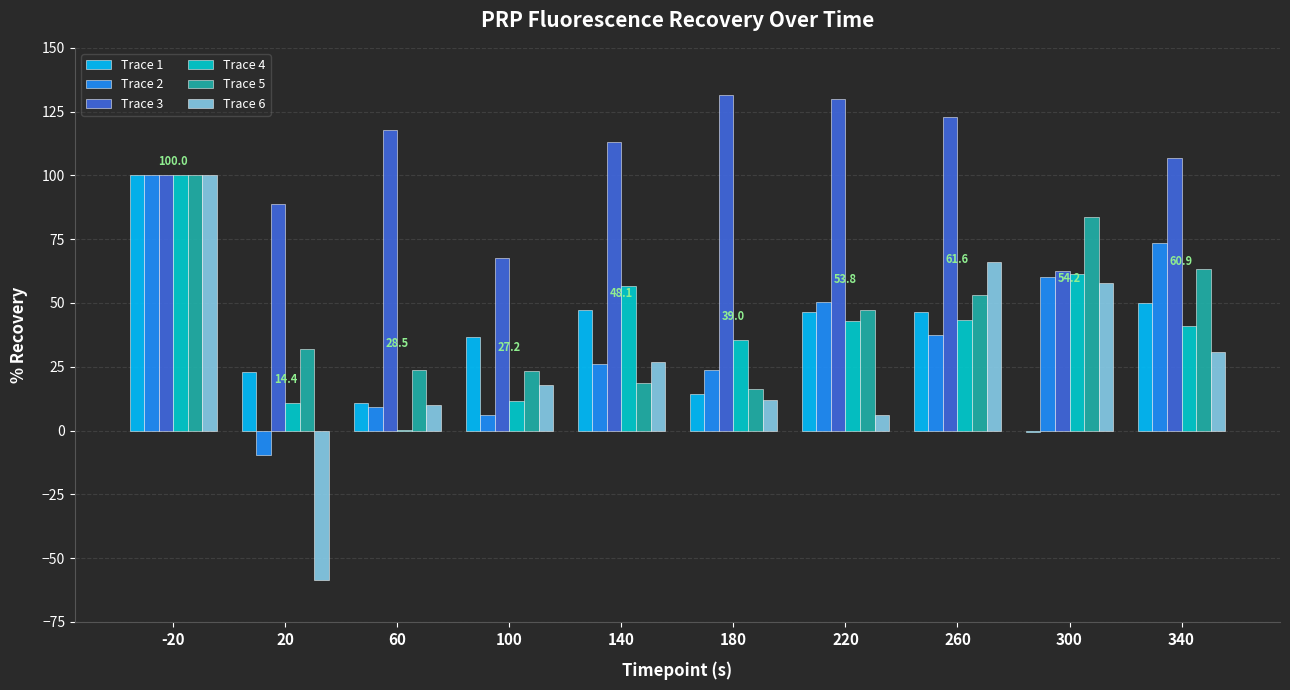

What is the sum of all Trace 5 values?

461.0